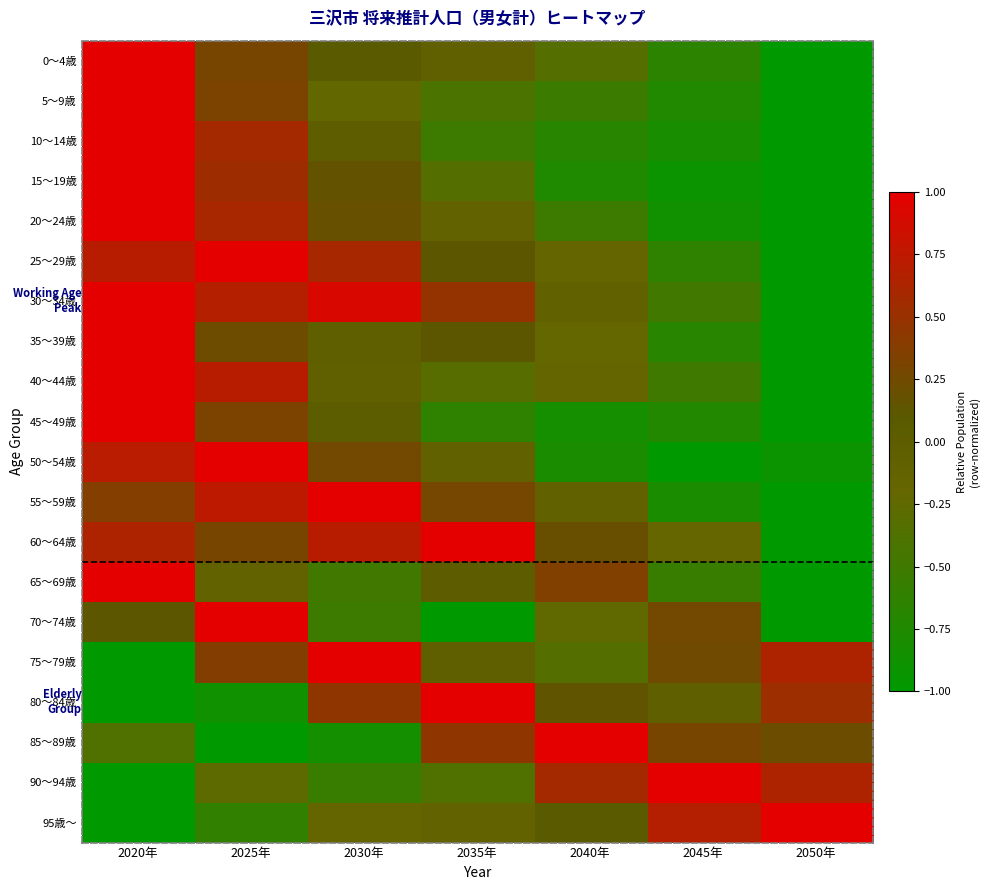

What is the total value across all series at 2040年?

-3.5